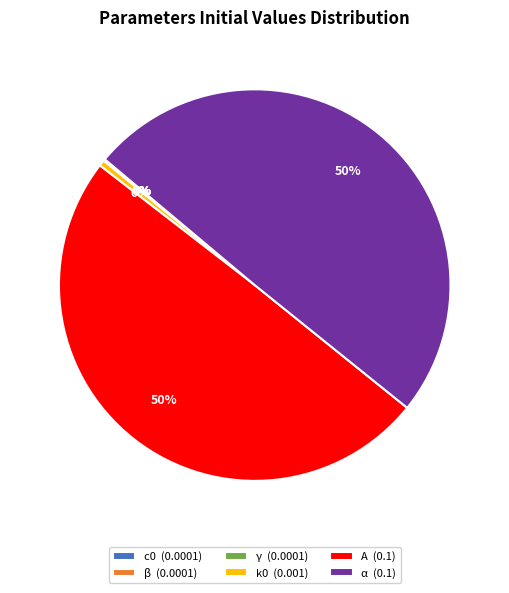

What percentage is the α slice, to the nearest percent?

50%